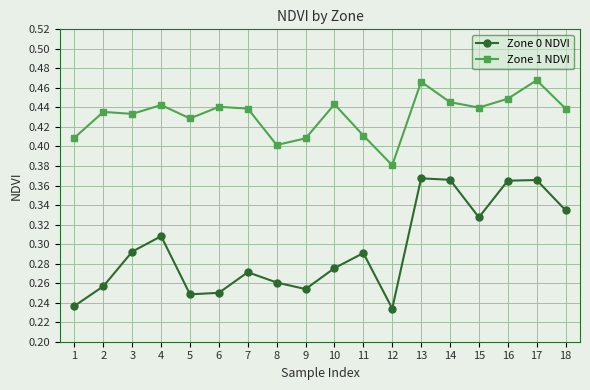

Which series has the widest spread of values?

Zone 0 NDVI